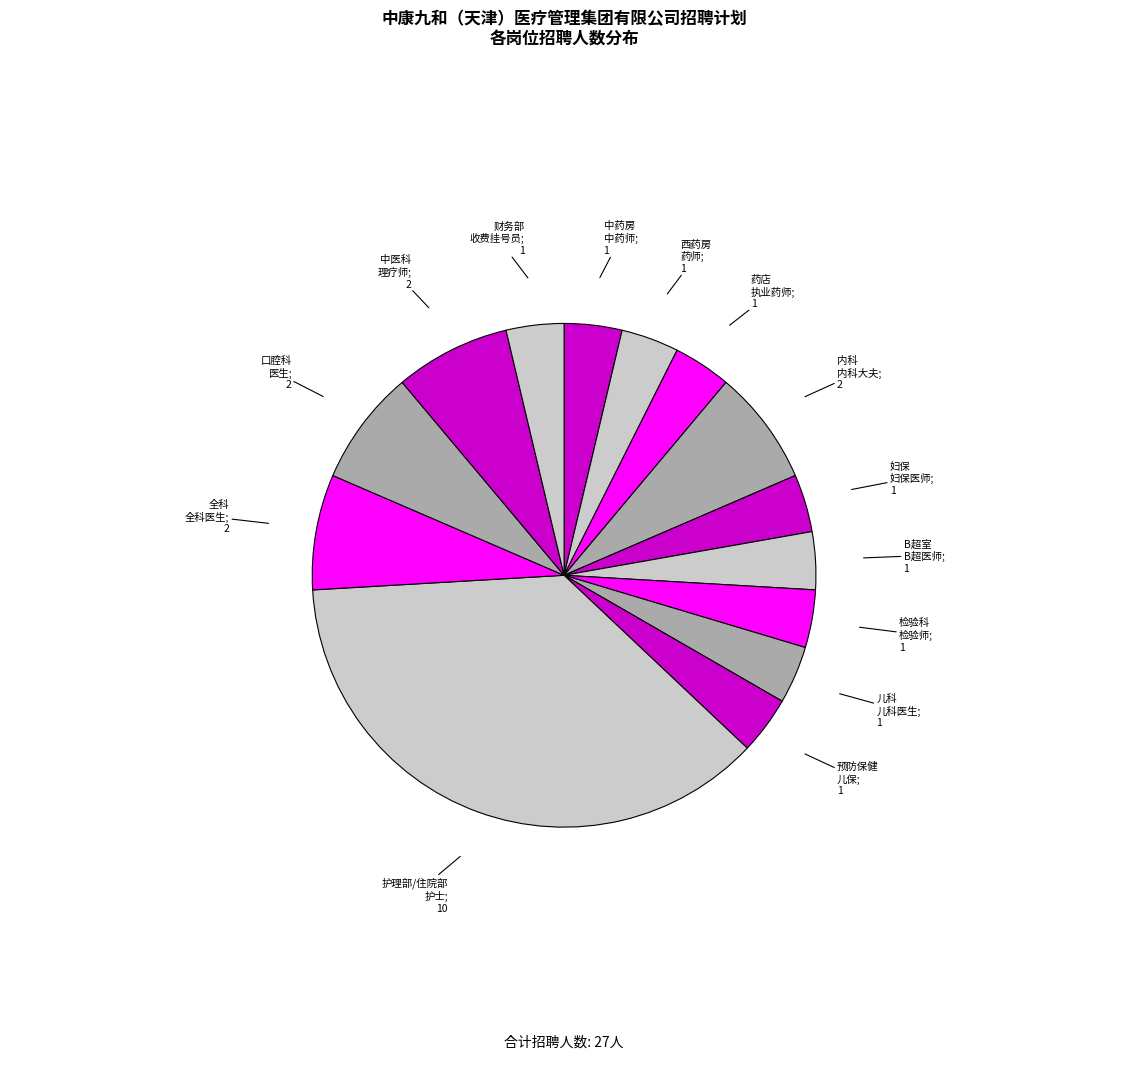

To the nearest percent, what is the average slice percentage?

7%